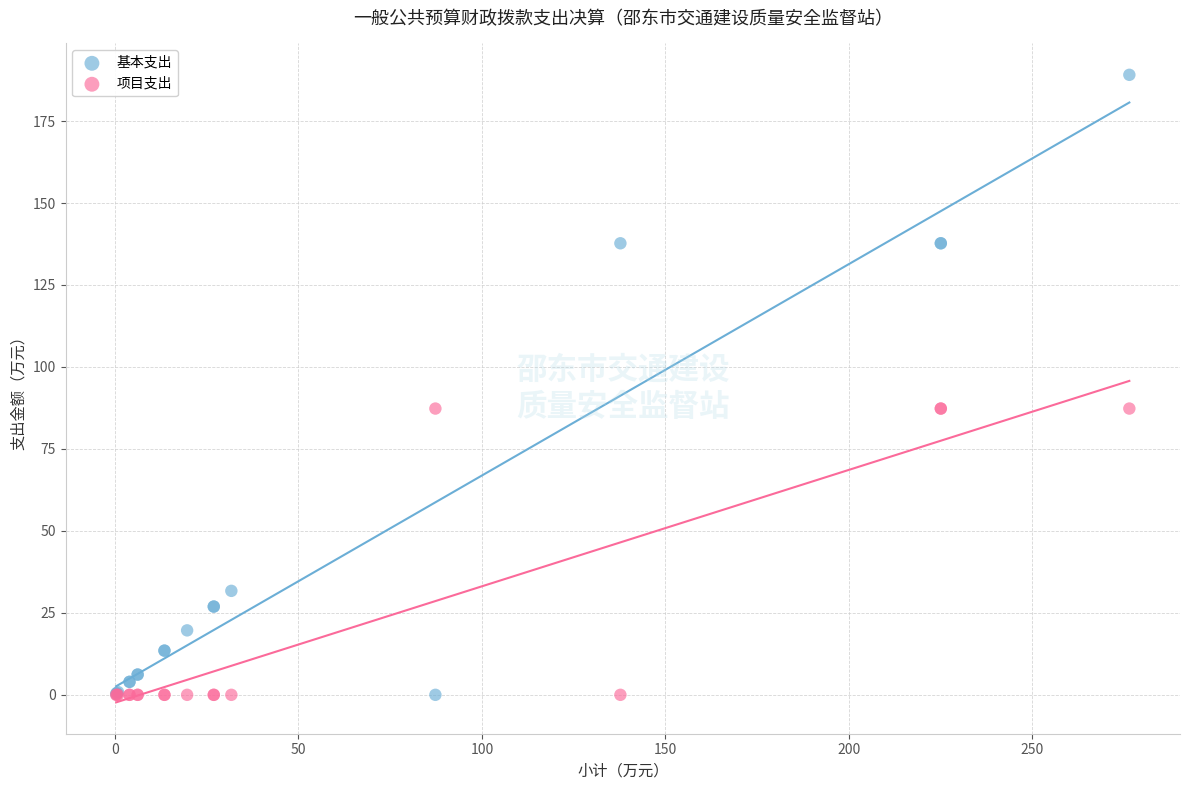

Which series contains the highest Y value?

基本支出